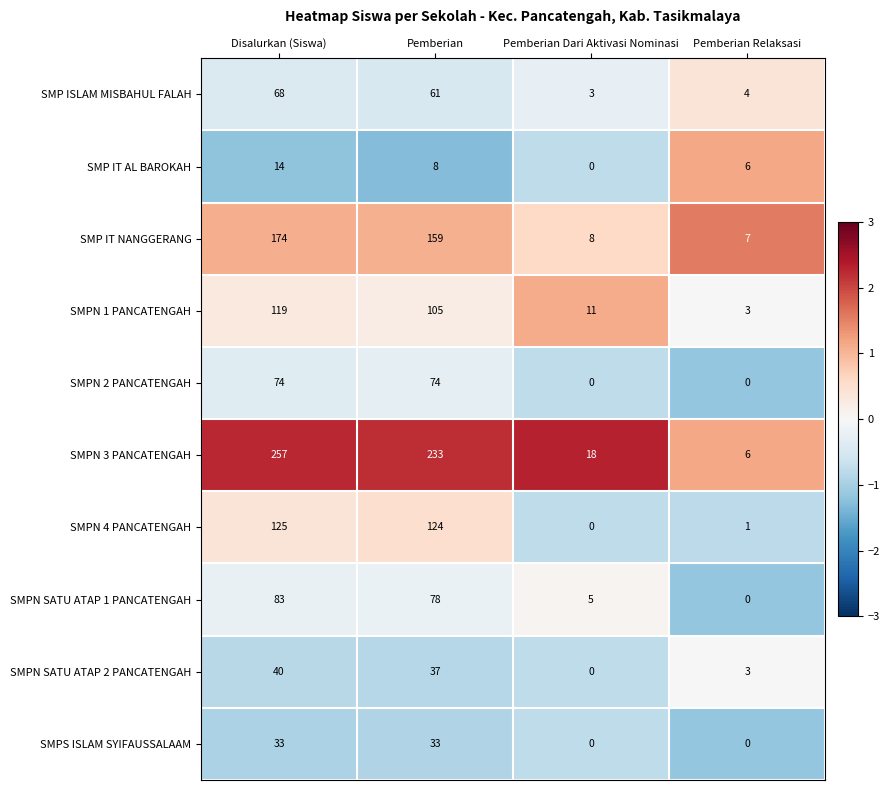

List the series in order of their peak value, lowest first.

SMP IT AL BAROKAH, SMPS ISLAM SYIFAUSSALAAM, SMPN SATU ATAP 2 PANCATENGAH, SMP ISLAM MISBAHUL FALAH, SMPN 2 PANCATENGAH, SMPN SATU ATAP 1 PANCATENGAH, SMPN 1 PANCATENGAH, SMPN 4 PANCATENGAH, SMP IT NANGGERANG, SMPN 3 PANCATENGAH